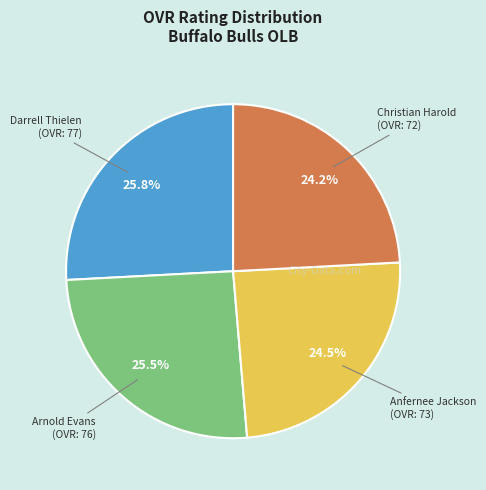

Does any single category account for the majority?

No